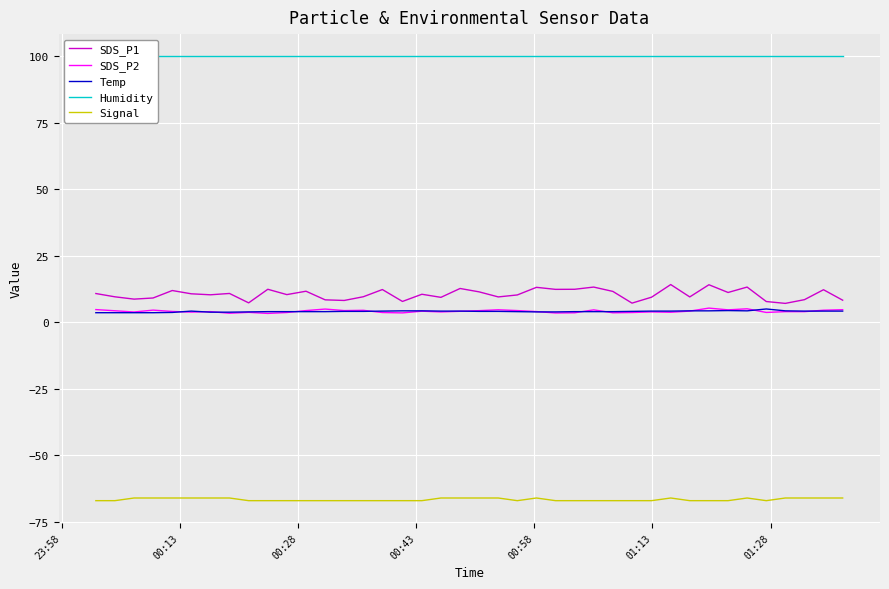

True or false: Signal and SDS_P2 cross at least once.

False